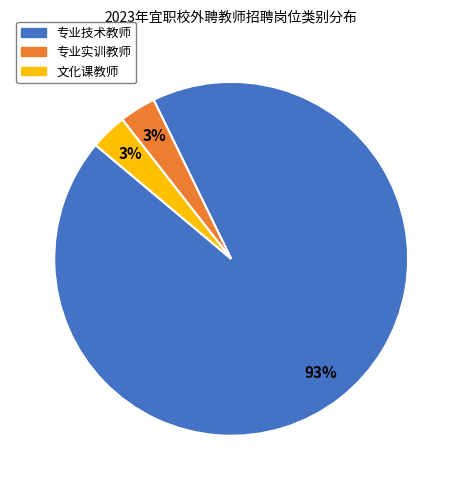

To the nearest percent, what is the average slice percentage?

33%